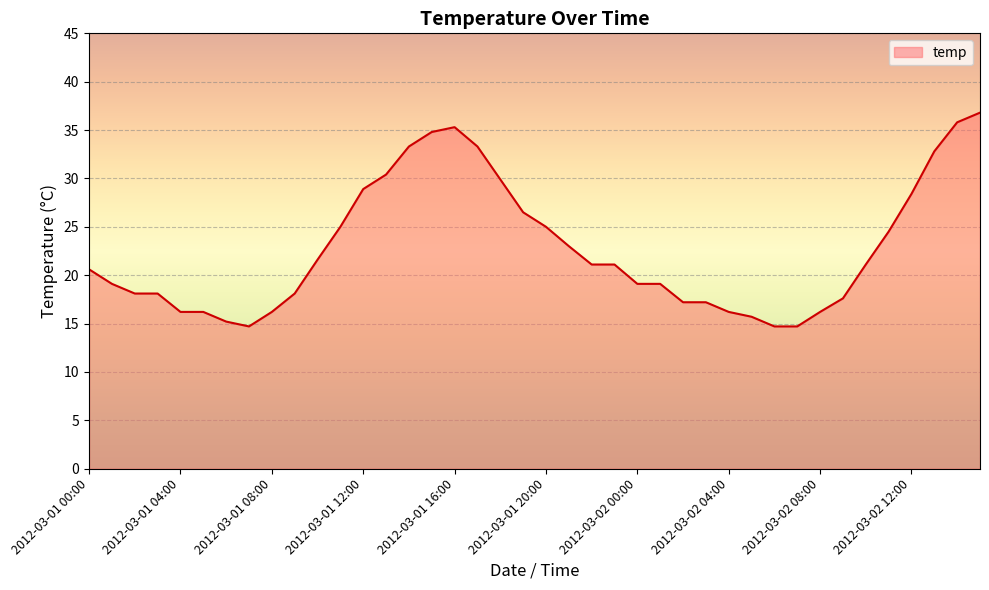

What is the difference between the maximum and minimum values?

22.1